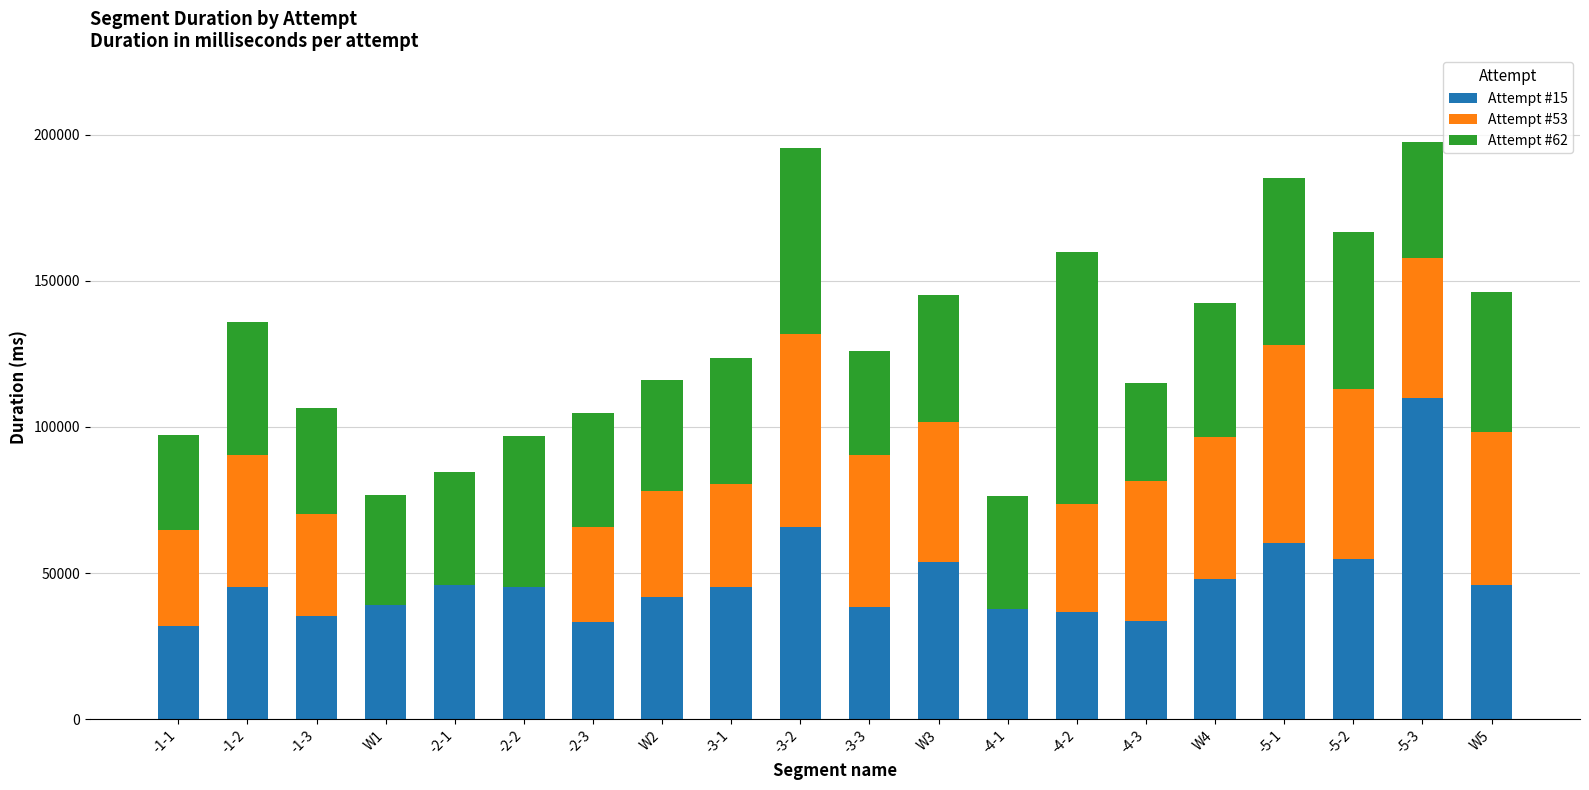

What are all the series names shown in the legend?

Attempt #15, Attempt #53, Attempt #62